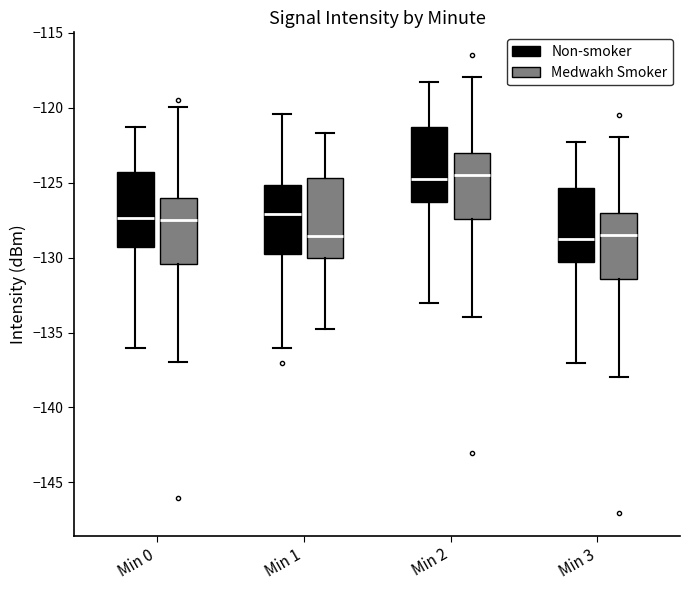

Where does the lower whisker of the box for Min 3 (Medwakh Smoker) end on the y-axis? The values are not printed on the chart, so give them approximately, as read against the axis.

-138.0